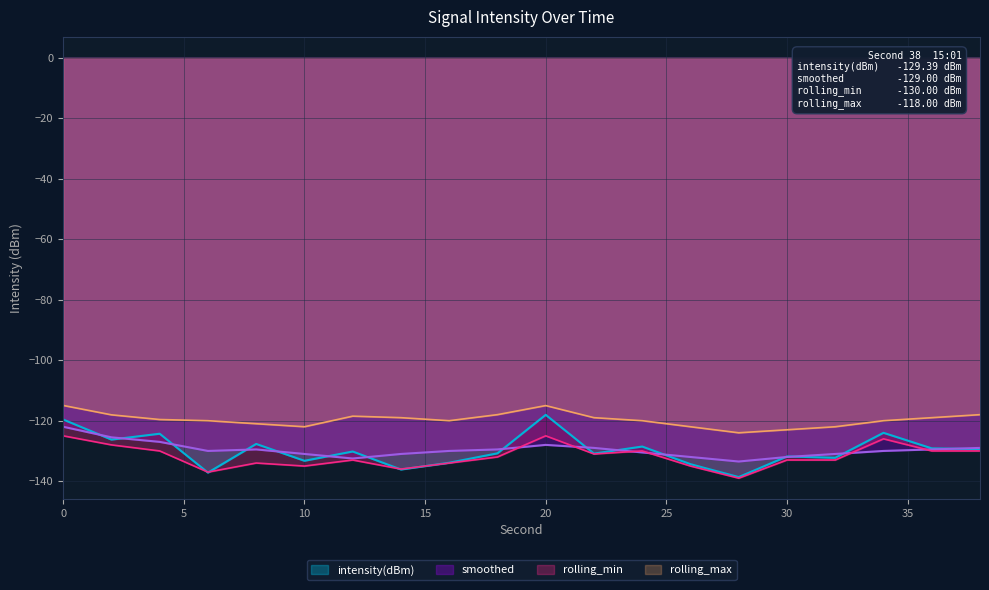

Reading right to left, what are all the values shown in this chart?

intensity(dBm): 38=-129.4	36=-129.2	34=-124.0	32=-132.3	30=-131.8	28=-138.6	26=-134.4	24=-128.5	22=-130.9	20=-118.1	18=-130.8	16=-133.9	14=-136.1	12=-130.2	10=-133.3	8=-127.7	6=-137.2	4=-124.3	2=-126.3	0=-119.6
smoothed: 38=-129.0	36=-129.5	34=-130.0	32=-131.0	30=-132.0	28=-133.5	26=-132.0	24=-130.5	22=-129.0	20=-128.0	18=-129.5	16=-130.0	14=-131.0	12=-132.5	10=-131.0	8=-129.5	6=-130.0	4=-127.0	2=-125.5	0=-122.0
rolling_min: 38=-130.0	36=-130.0	34=-126.0	32=-133.0	30=-133.0	28=-139.0	26=-135.0	24=-130.0	22=-131.0	20=-125.0	18=-132.0	16=-134.0	14=-136.0	12=-133.0	10=-135.0	8=-134.0	6=-137.0	4=-130.0	2=-128.0	0=-125.0
rolling_max: 38=-118.0	36=-119.0	34=-120.0	32=-122.0	30=-123.0	28=-124.0	26=-122.0	24=-120.0	22=-119.0	20=-115.0	18=-118.0	16=-120.0	14=-119.0	12=-118.5	10=-122.0	8=-121.0	6=-120.0	4=-119.6	2=-118.1	0=-115.0